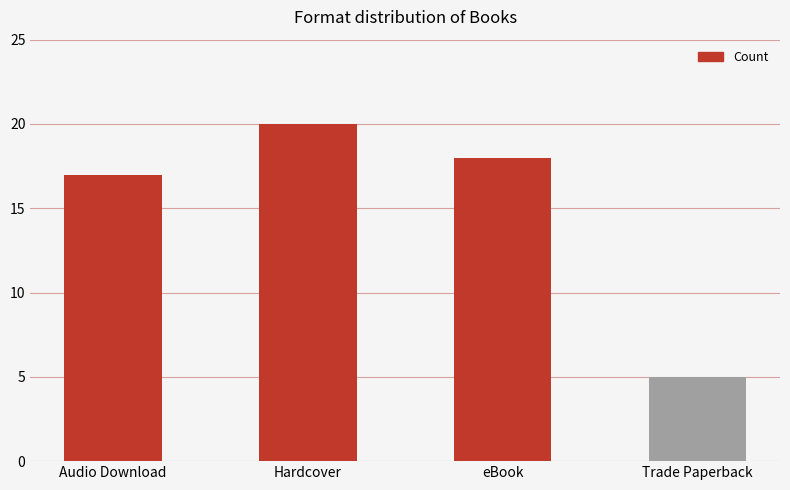

What is the greatest value displayed?

20